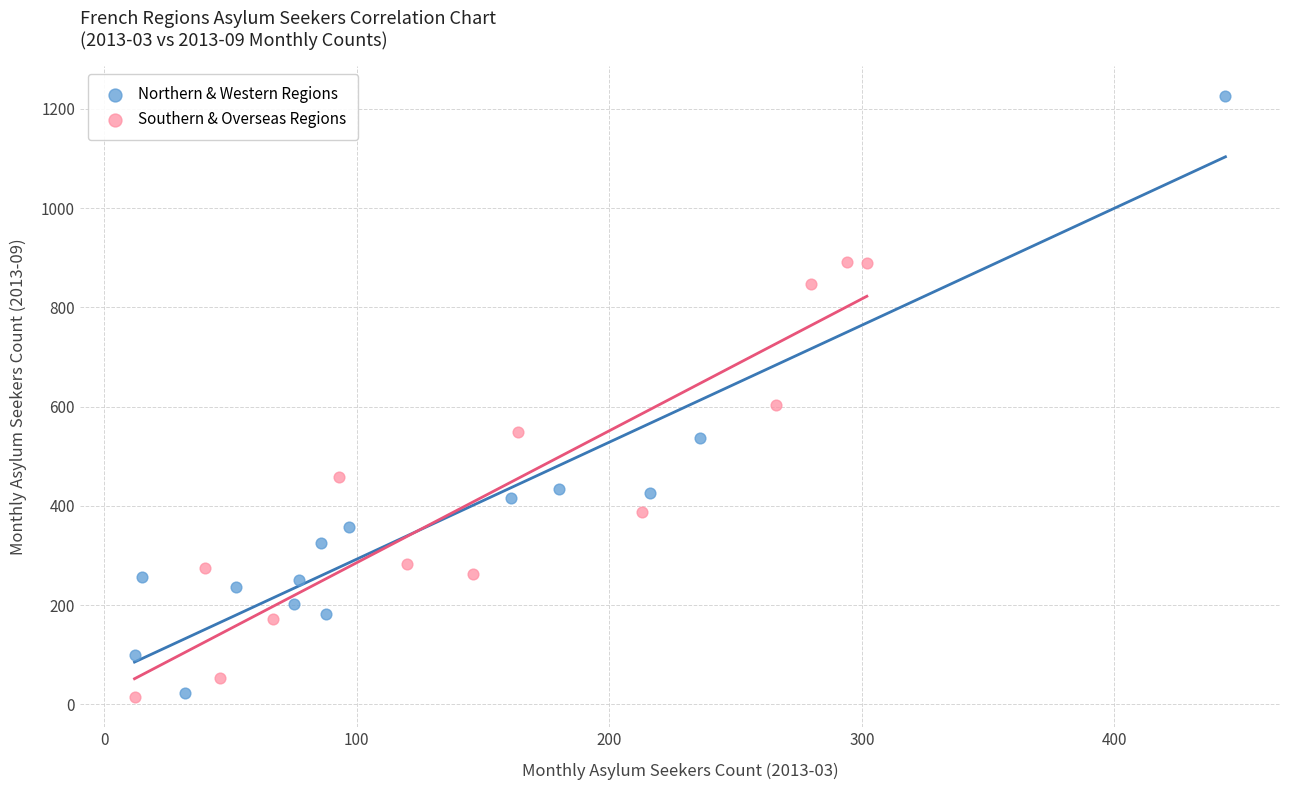

Which series has the largest Y range (max minus min)?

Northern & Western Regions